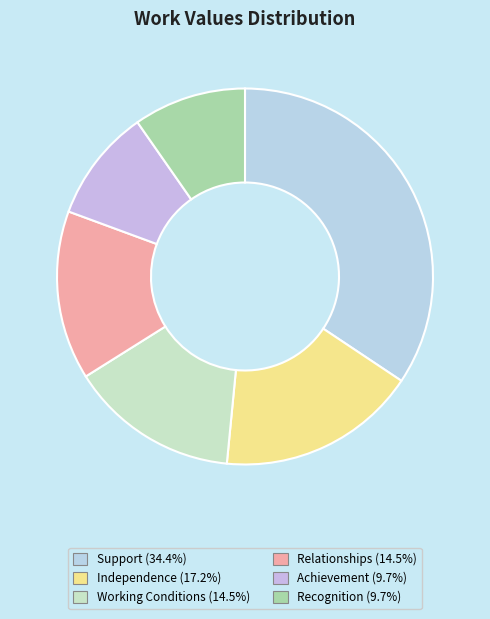

What portion of the pie excludes Relationships?

85.5%